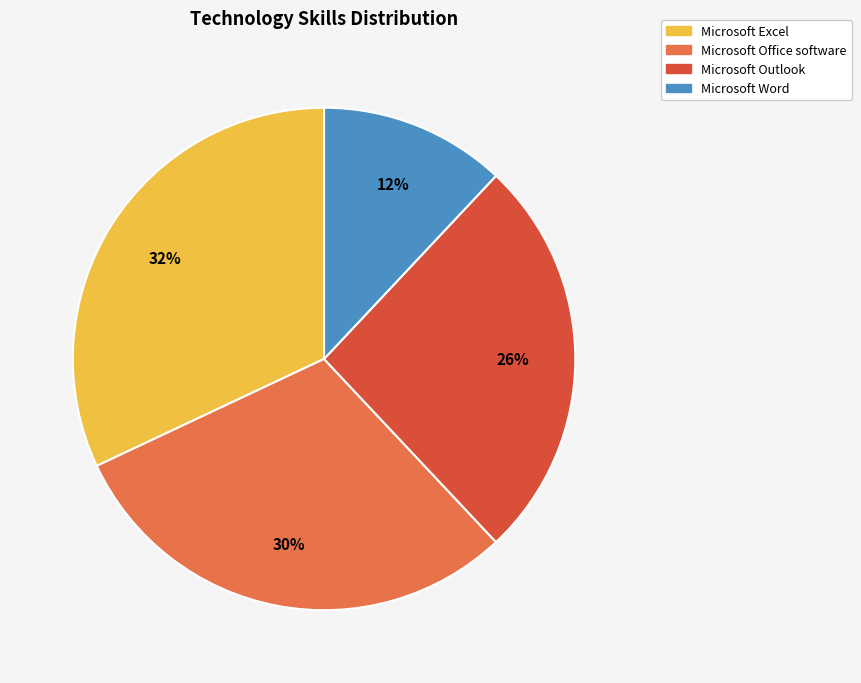

To the nearest percent, what portion does Microsoft Word represent?

12%